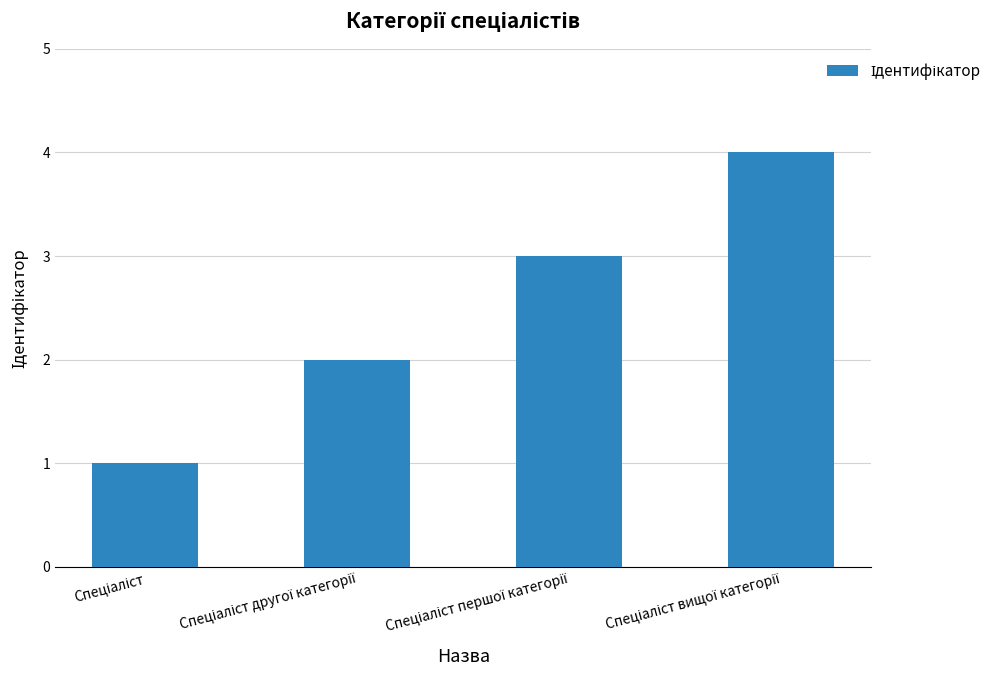

What is the greatest value displayed?

4